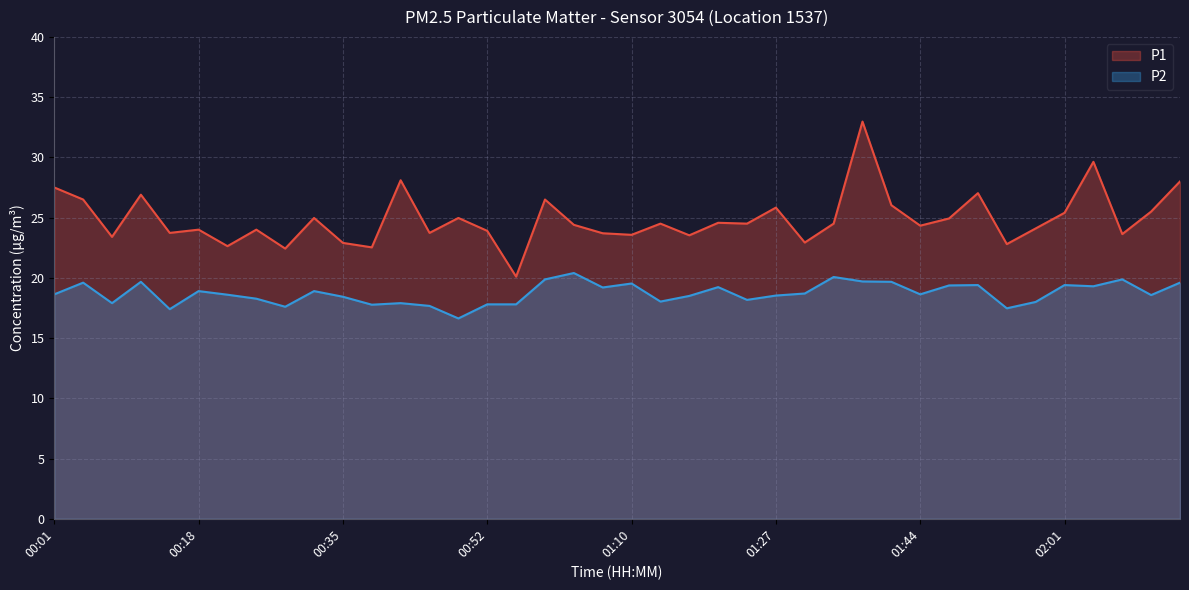

Is the value of P1 at 01:40 greater than the value of P2 at 02:11?

Yes